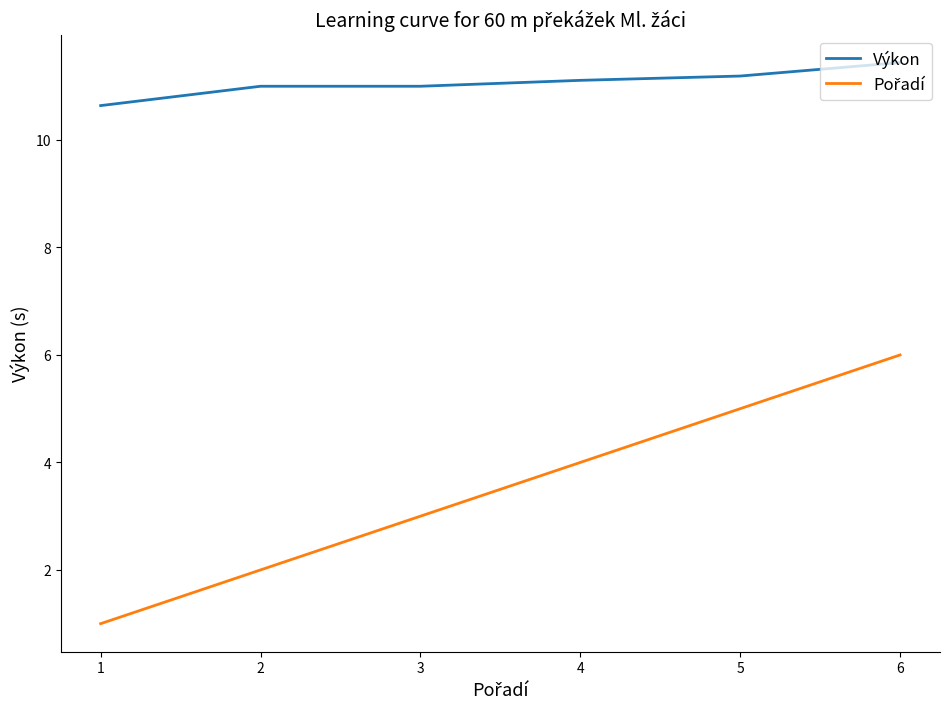

True or false: Výkon has a value of 17.7 at 5.

False